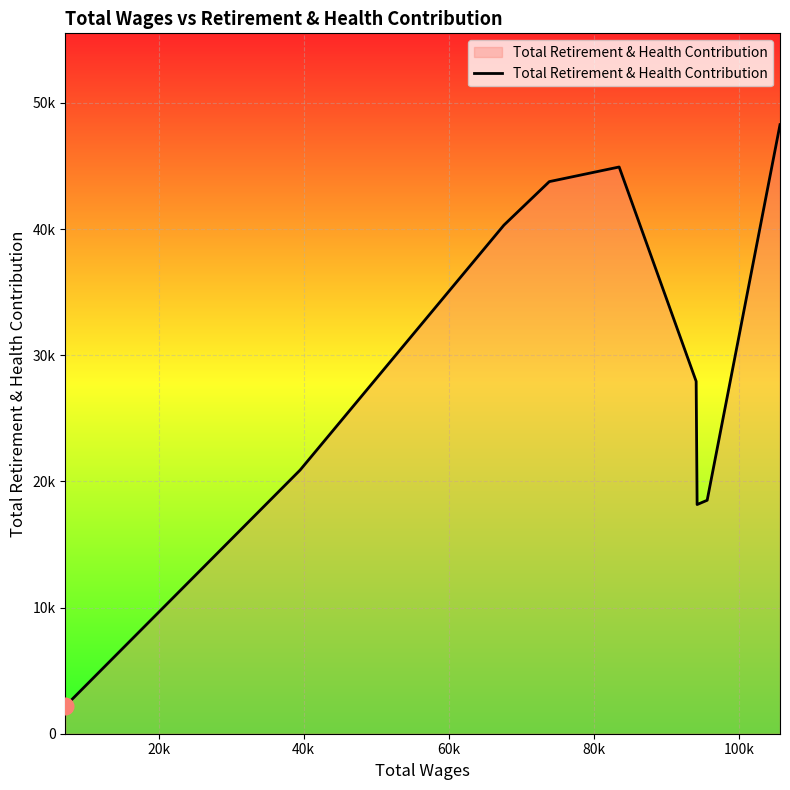

What is the value of the 8th point from the left?

18504